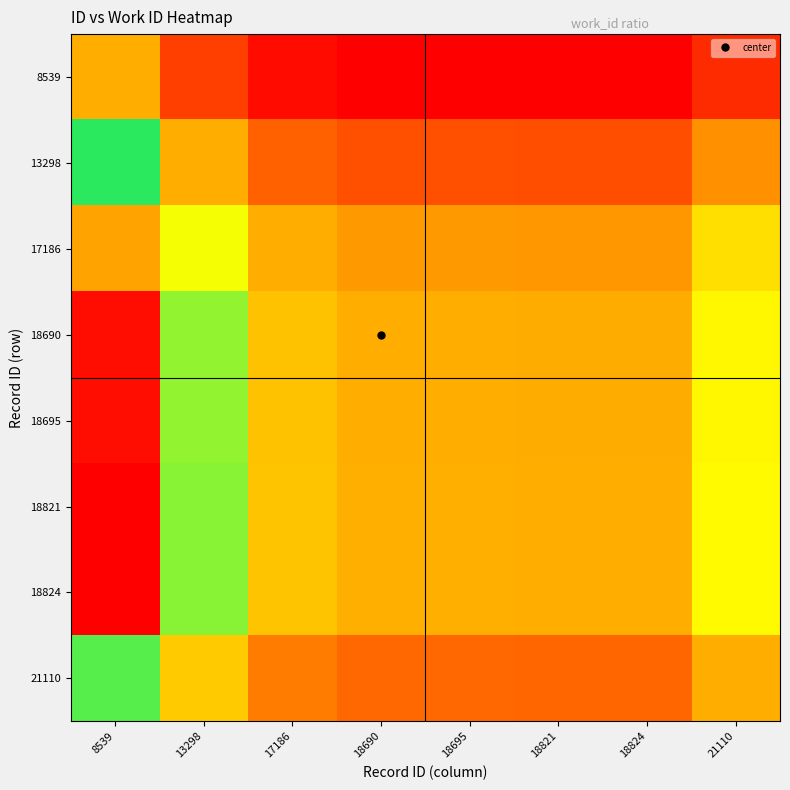

At which category is the sum across all series the highest?

8539